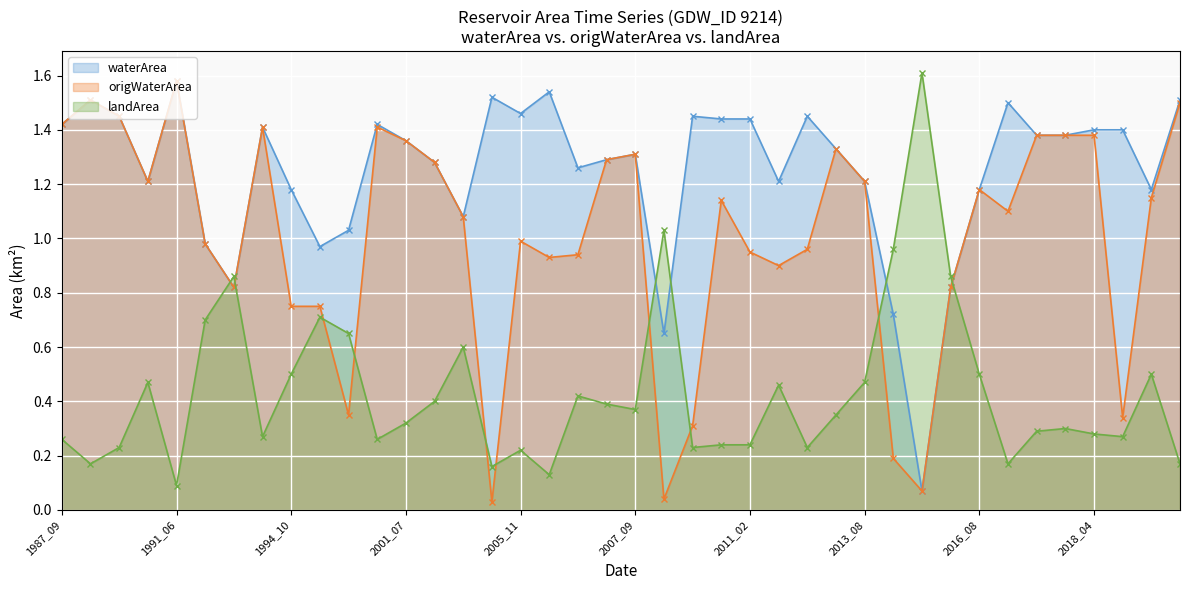

Is the value of landArea (line) at 19 greater than the value of origWaterArea (line) at 31?

No